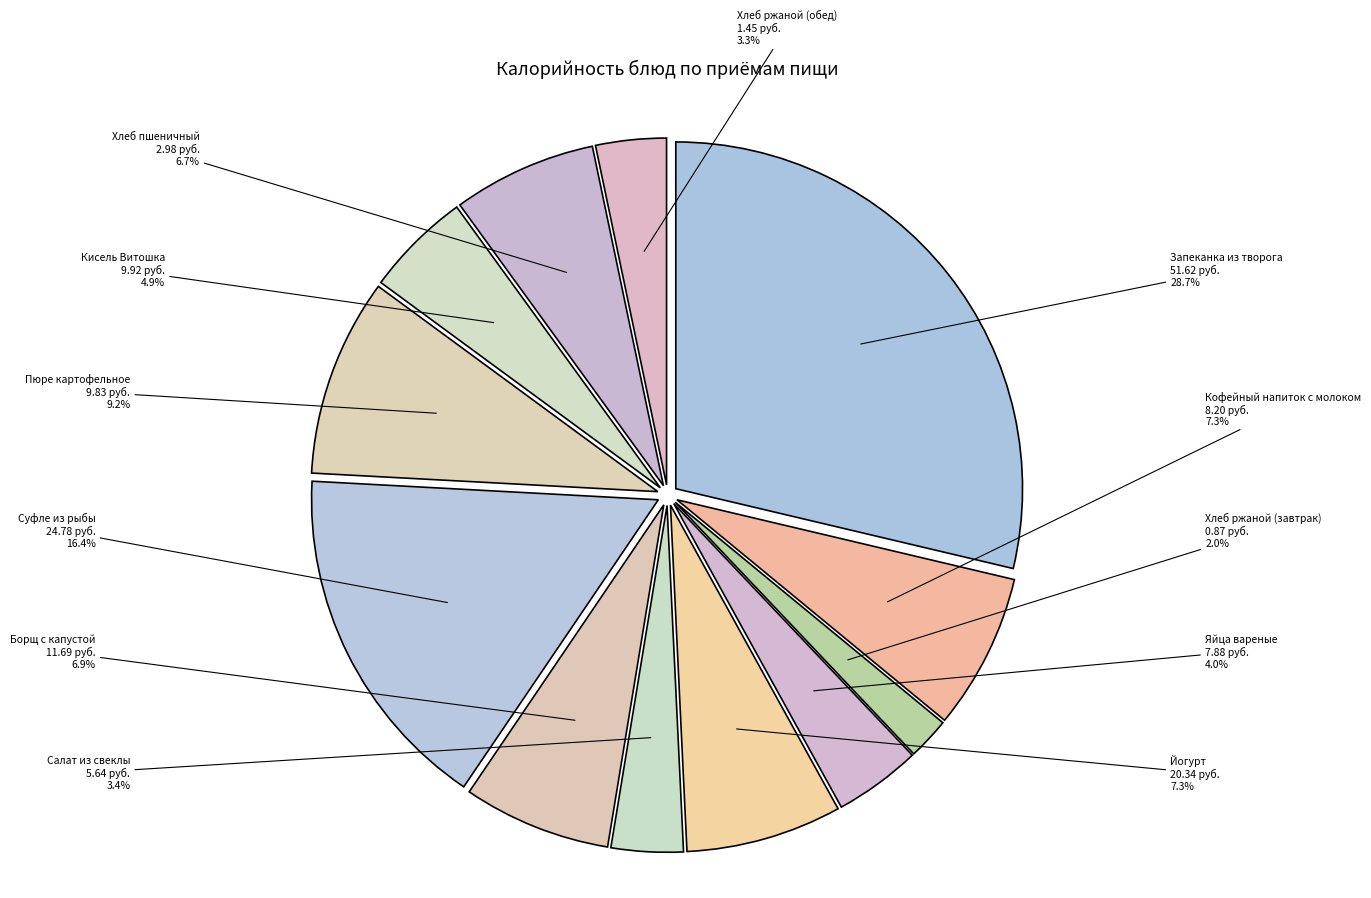

Which category has the smallest portion of the pie?

Хлеб ржаной (завтрак)